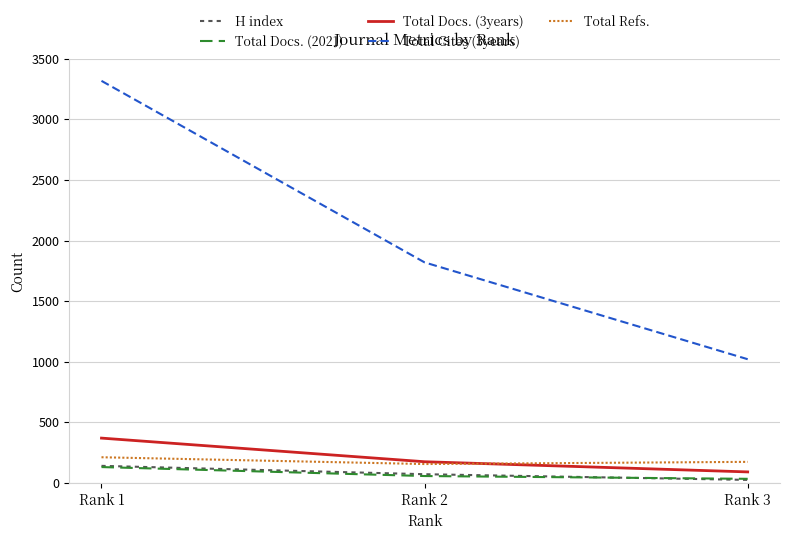

What is the difference between the maximum and minimum values in the Total Docs. (2021) series?

97